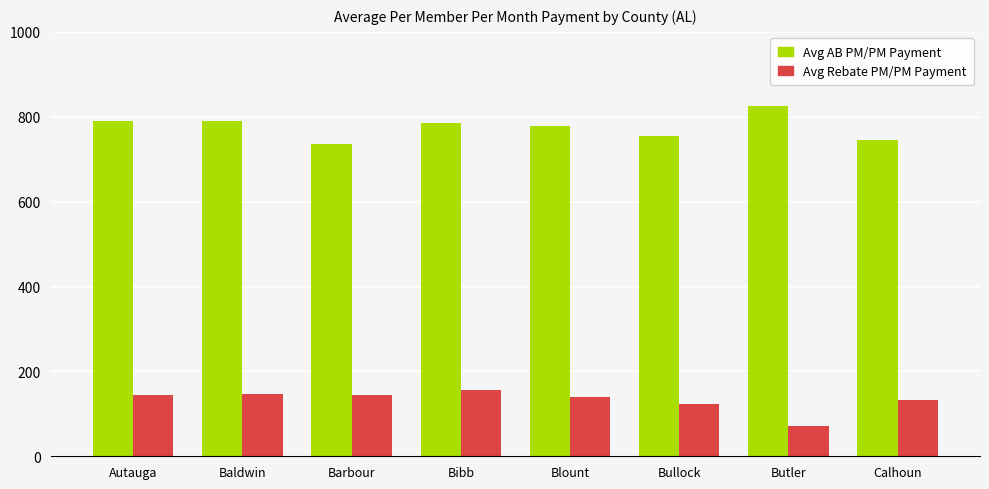

What is the value of the Avg AB PM/PM Payment bar at the 8th from the left?

745.1